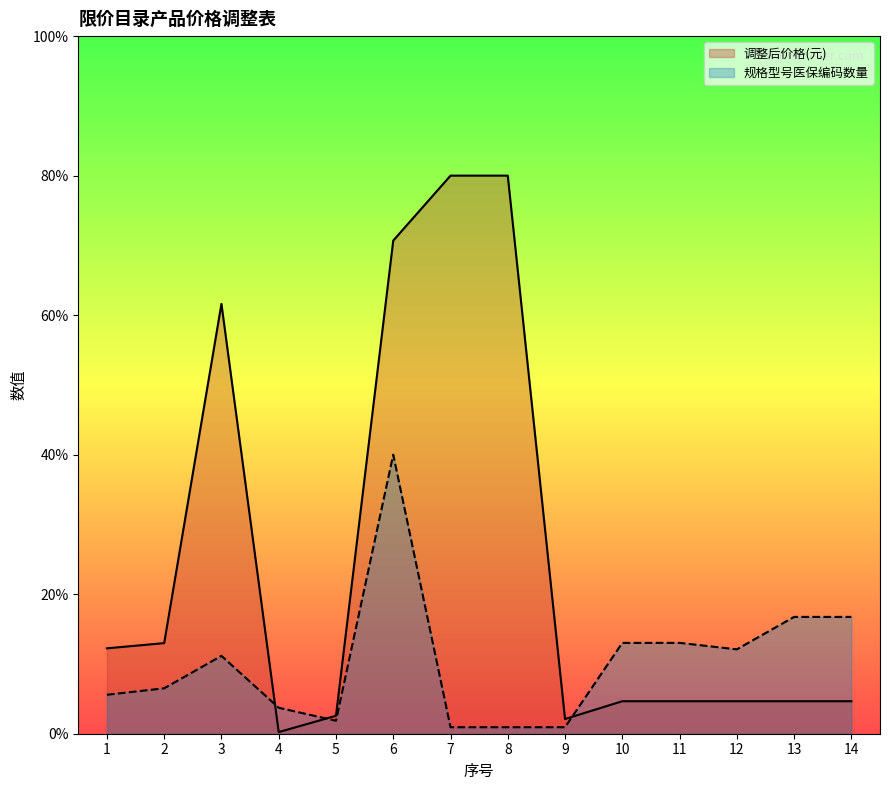

What is the spread (max minus min) of values at 13?

12.1